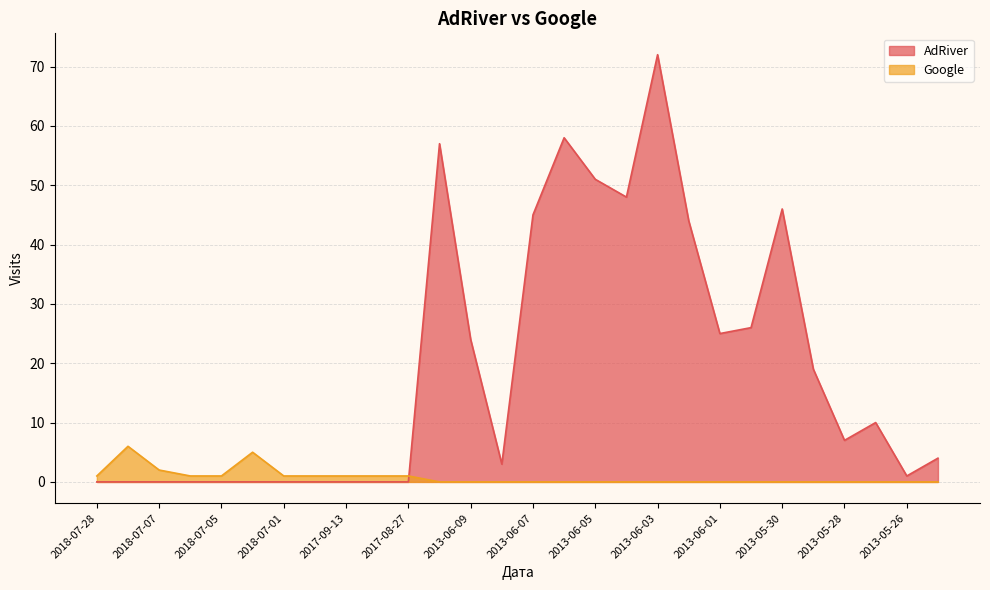

What is the difference between the maximum and minimum values in the AdRiver series?

72